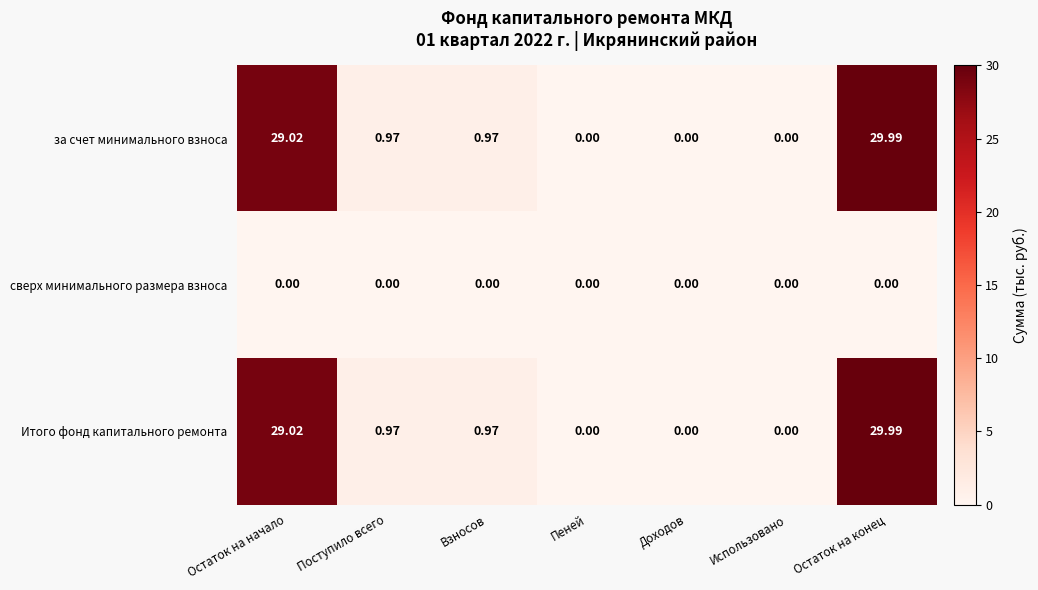

Count the number of categories in the chart.

7